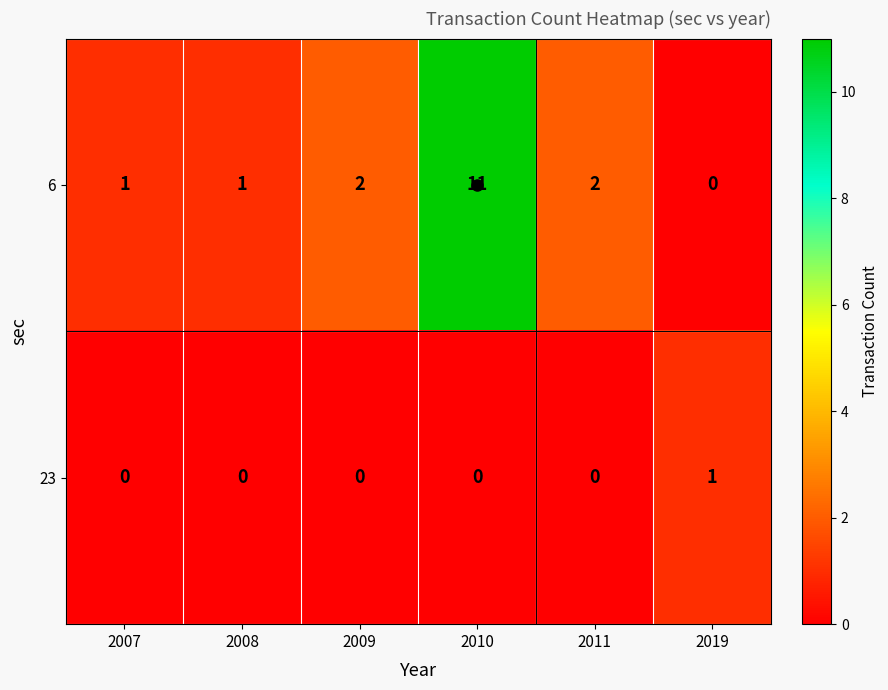

The 6 series shows 3 at 2009. True or false?

False